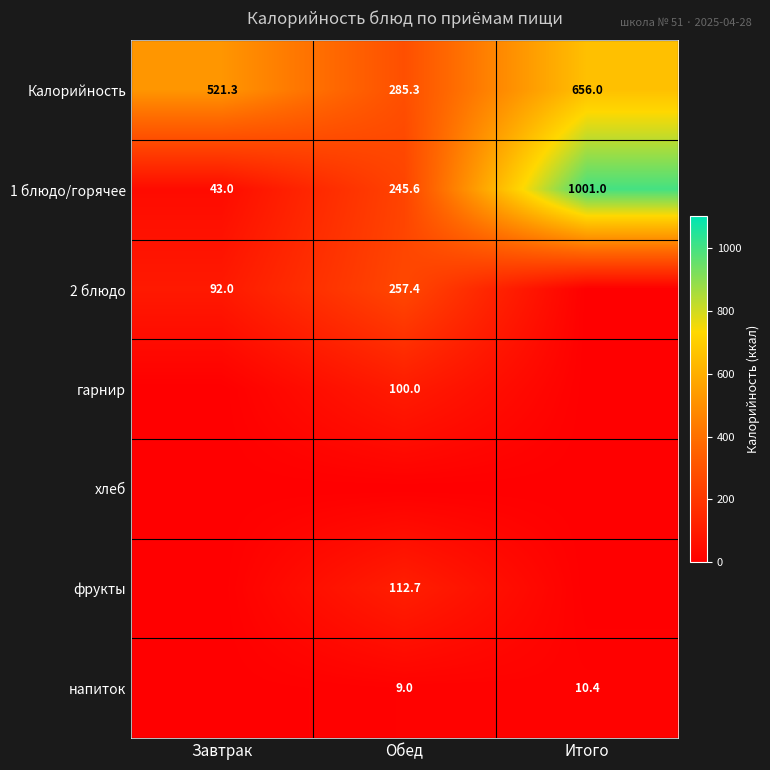

What is the highest value of the Калорийность series?

656.0